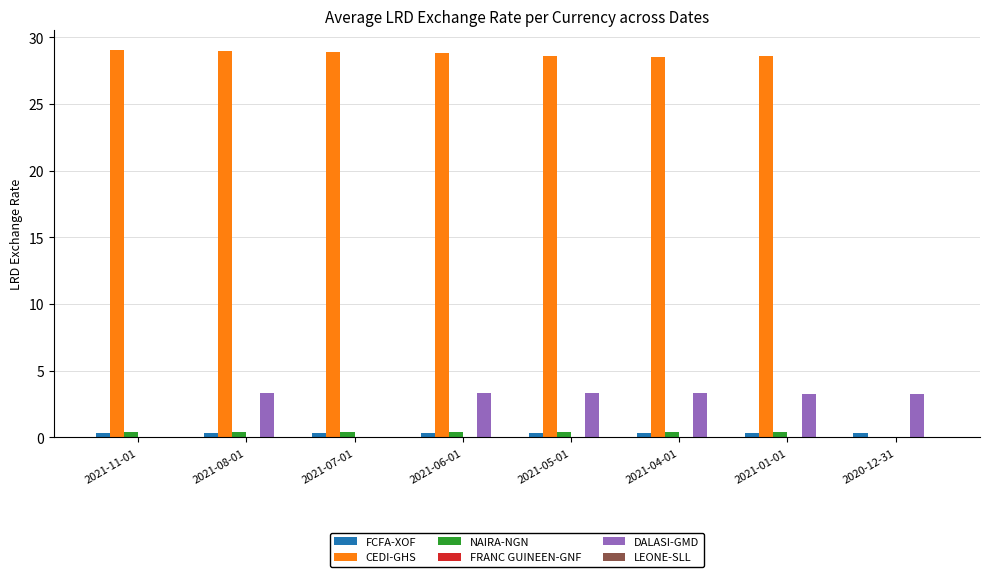

What is the approximate value of FCFA-XOF at 2021-06-01?

0.3